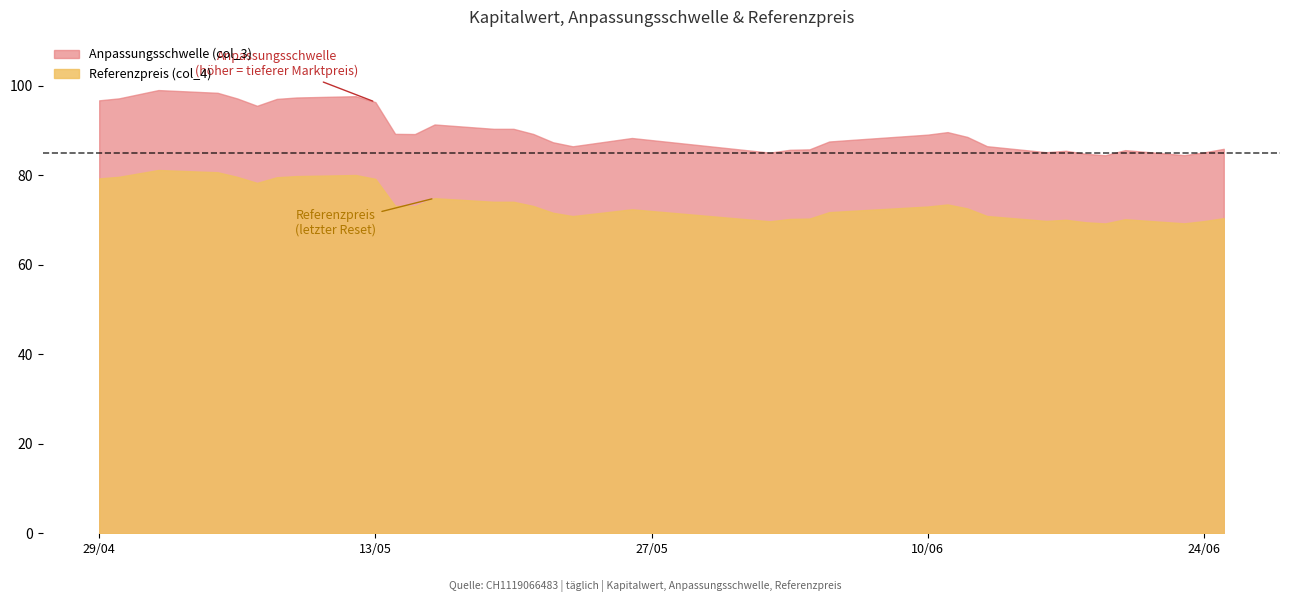

True or false: Referenzpreis (col_4) and Anpassungsschwelle (col_3) cross at least once.

False